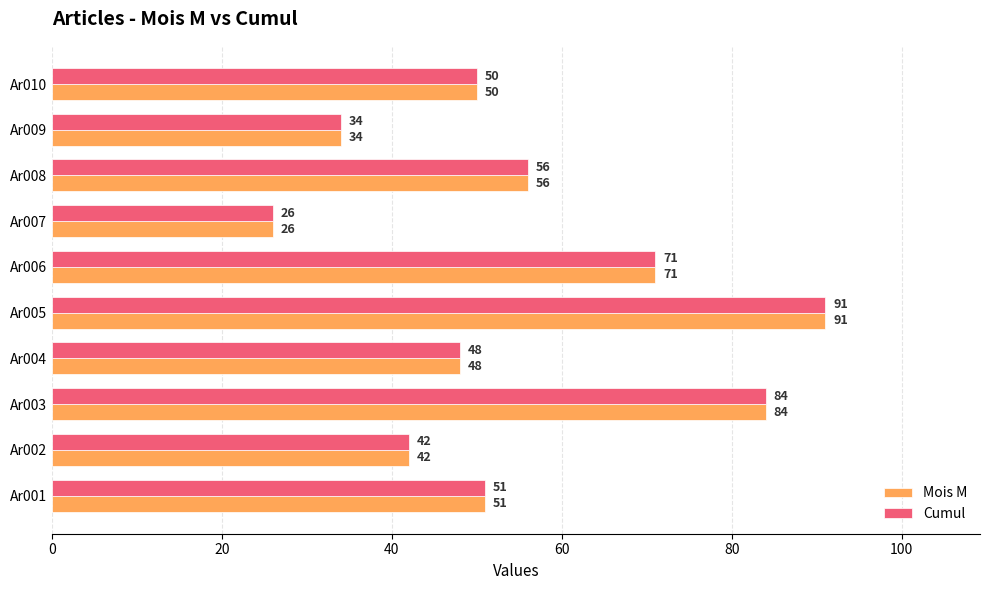

What is the average value of the Mois M series?

55